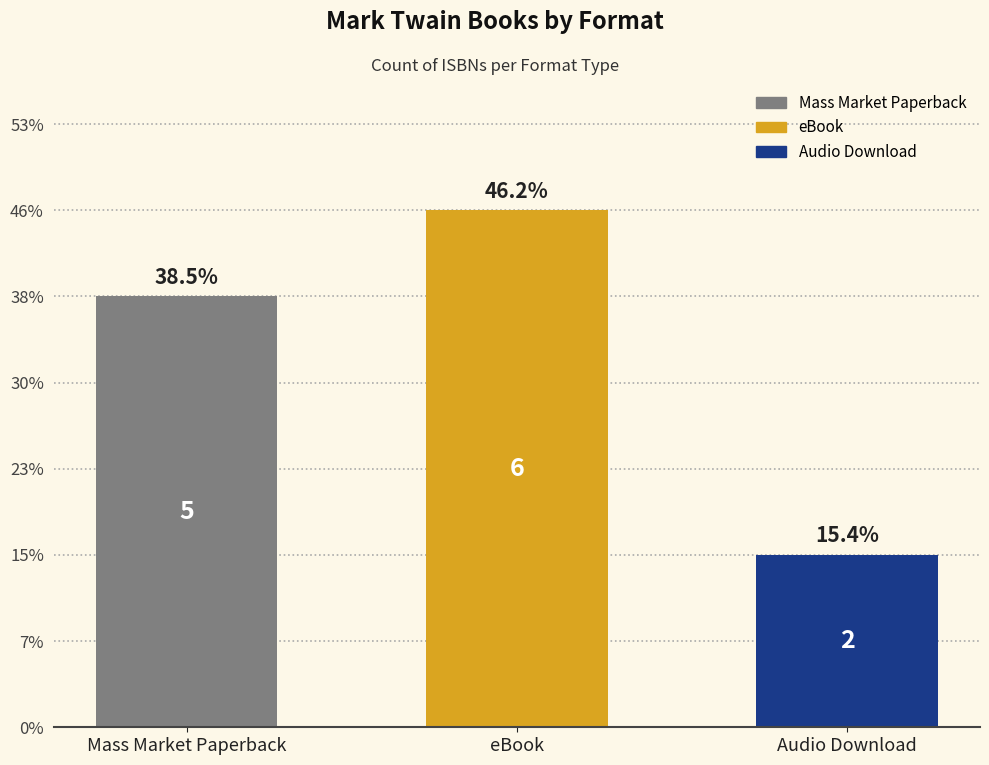

True or false: the data shows 2 at Mass Market Paperback.

False